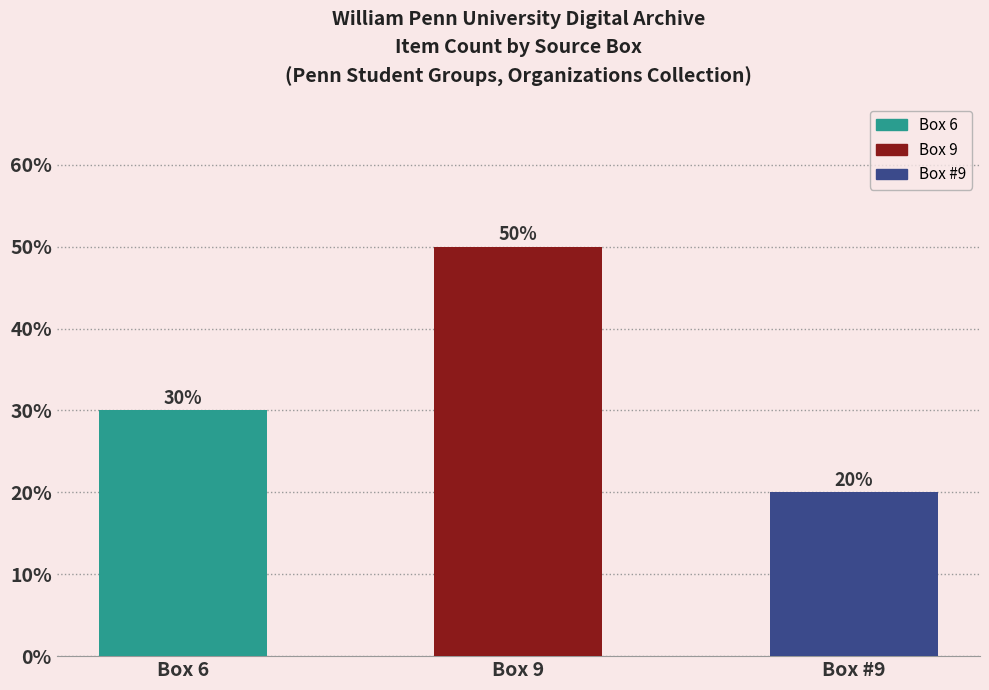

Rank the categories by value from lowest to highest.

Box #9, Box 6, Box 9